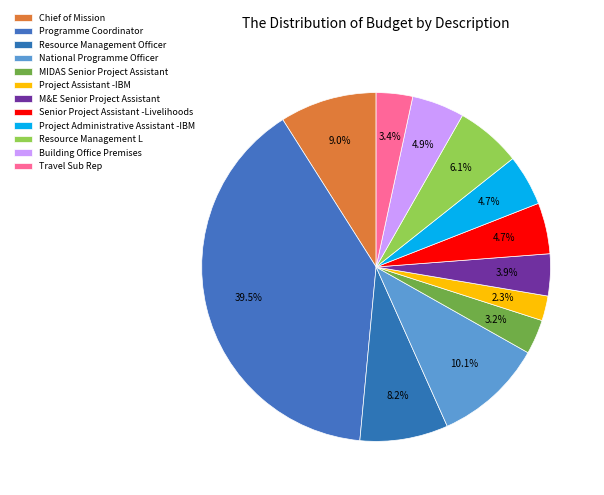

How many slices are in this pie chart?

12